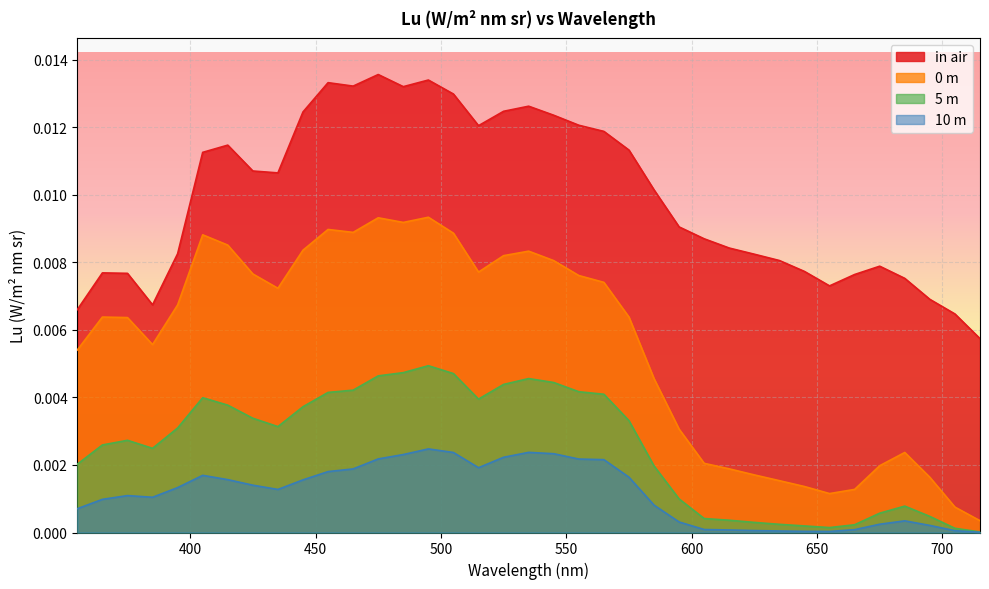

Which category has the lowest value in the 0 m series?

715